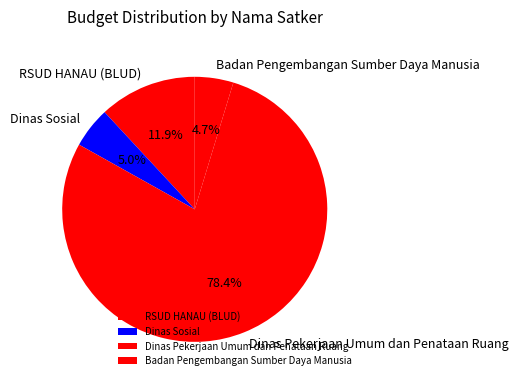

What is the ratio of the value at Dinas Pekerjaan Umum dan Penataan Ruang to the value at RSUD HANAU (BLUD)?

6.6